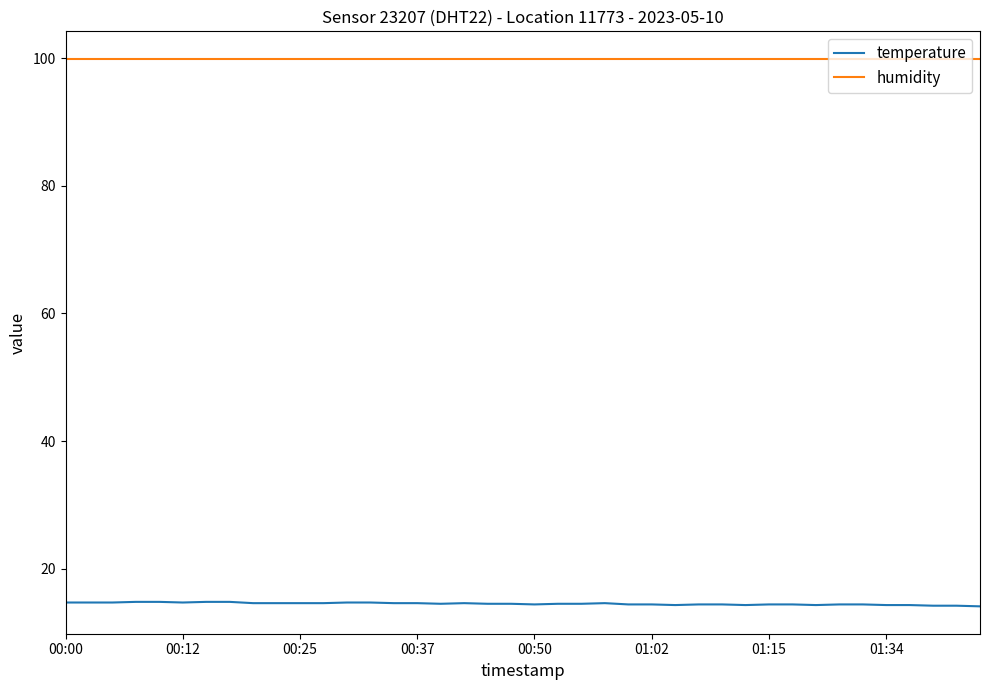

Count the number of categories in the chart.

40